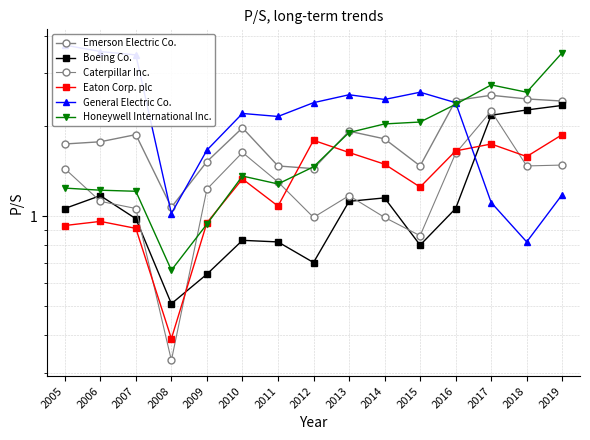

The value of Boeing Co. at 2014 is 1.1. True or false?

True